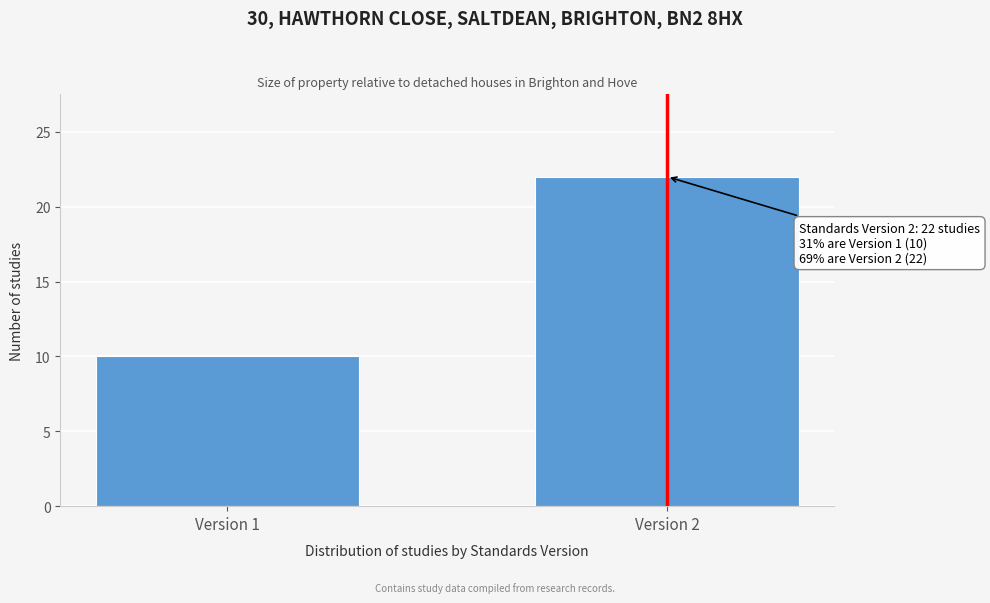

Reading right to left, list all the values displayed in this chart.

Version 2=22	Version 1=10